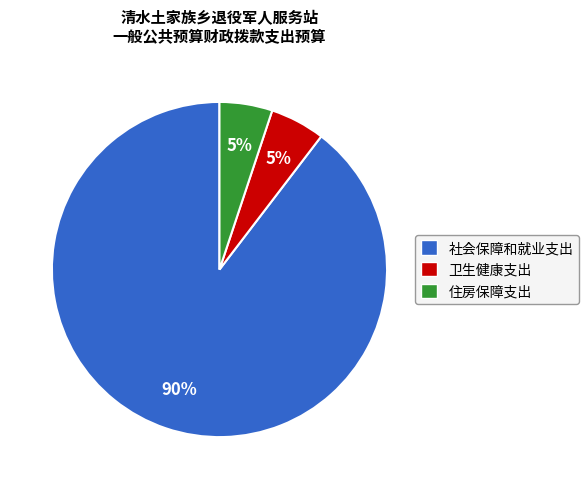

The 住房保障支出 slice represents 11% of the pie. True or false?

False